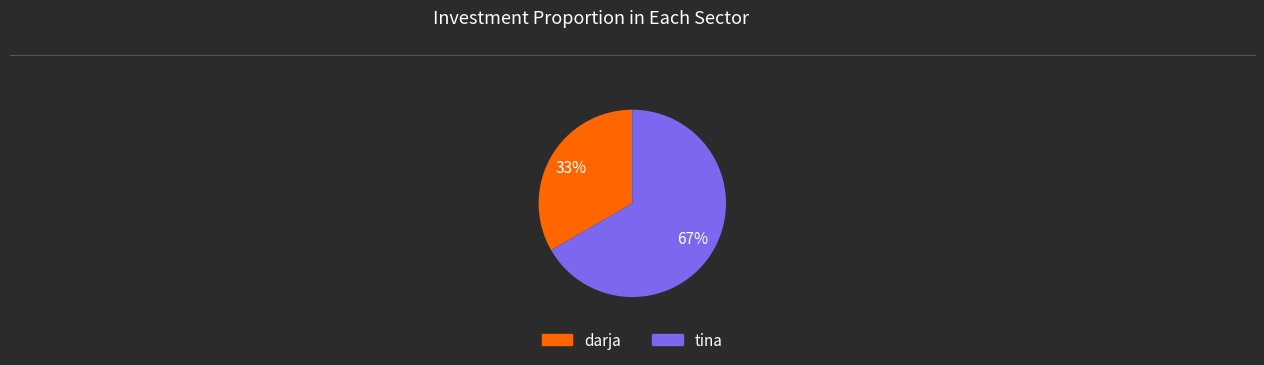

Does darja represent more than half of the total?

No